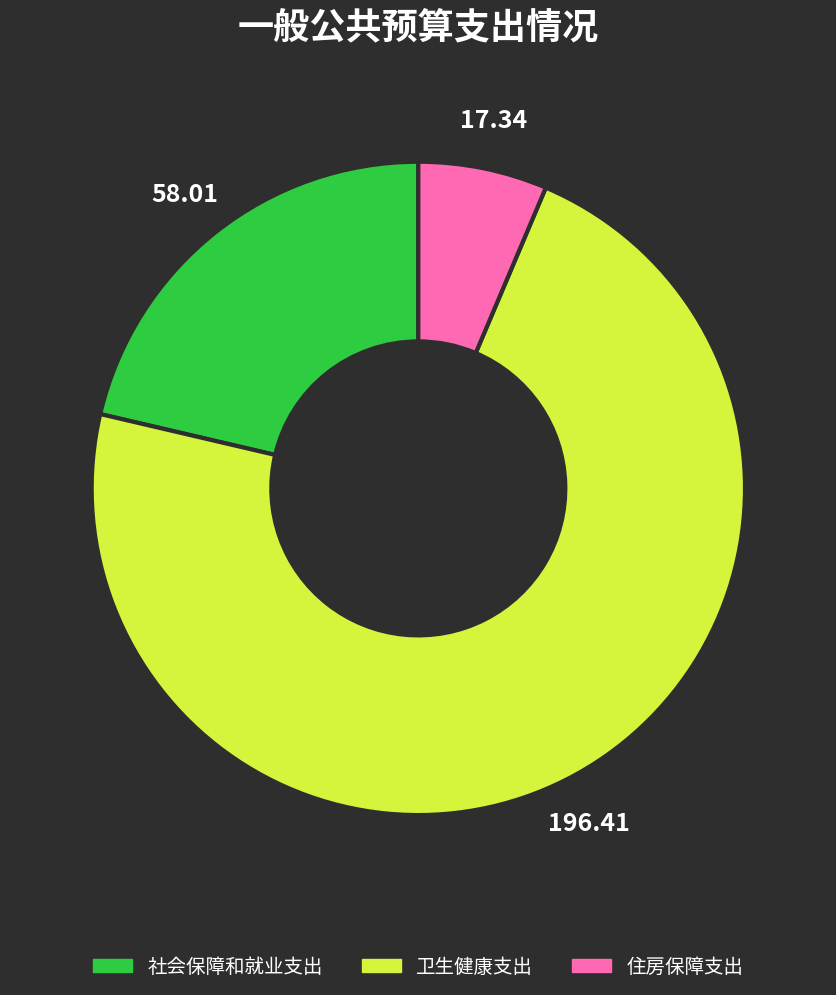

Which category has the biggest portion of the pie?

卫生健康支出